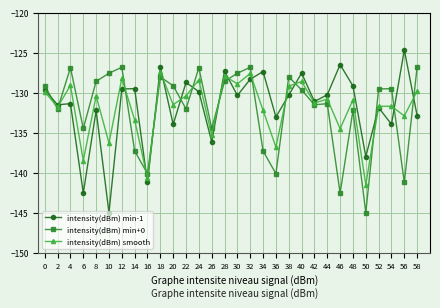

Rank the series at 10 from lowest to highest value.

intensity(dBm) min-1, intensity(dBm) smooth, intensity(dBm) min+0